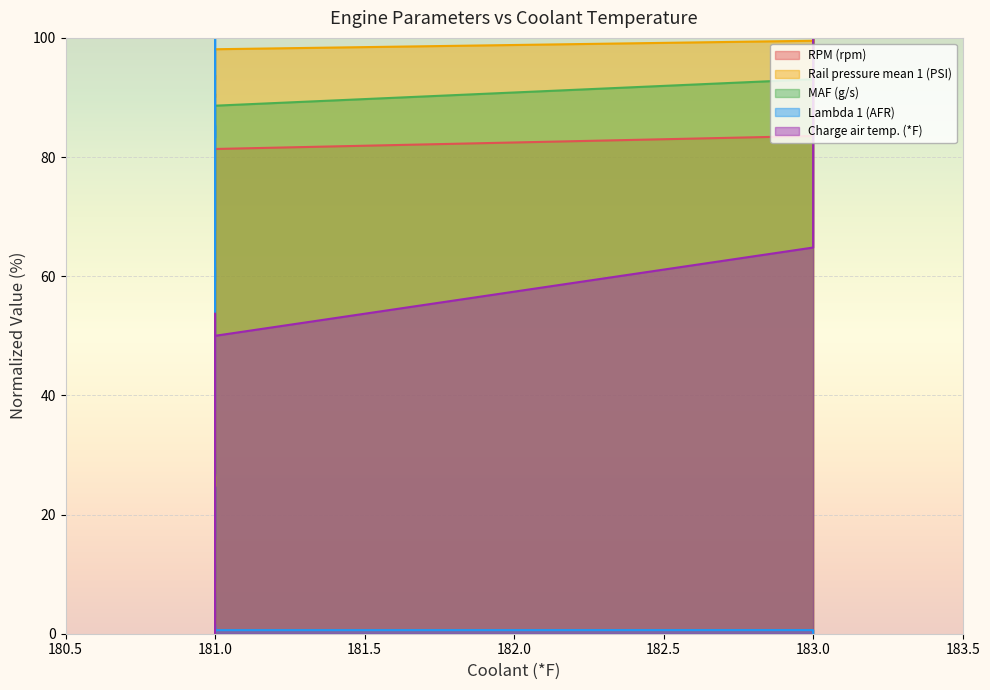

What is the sum of all RPM (rpm) values?

991.3